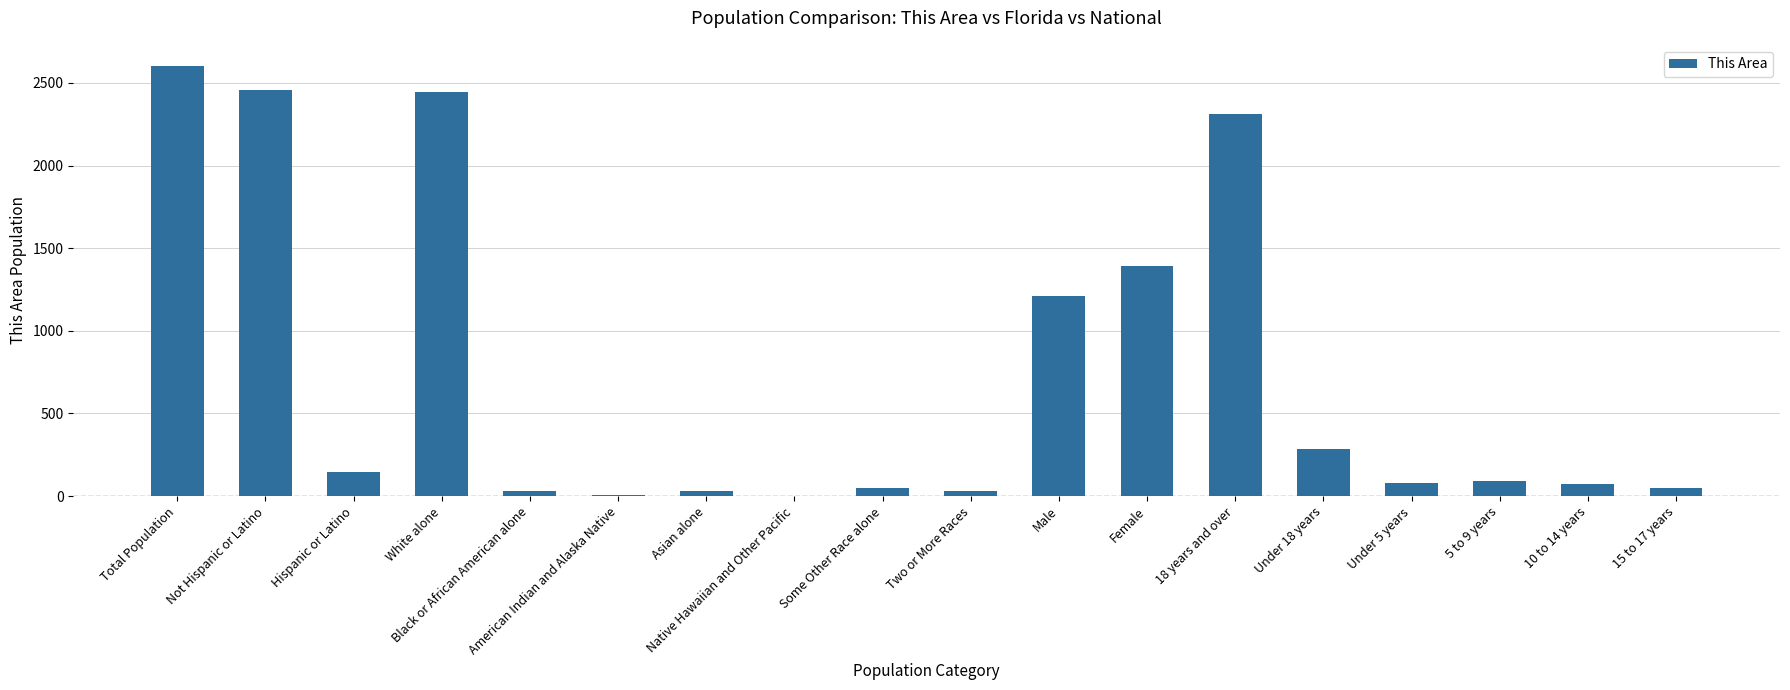

What is the change in value from Male to 5 to 9 years?

-1118